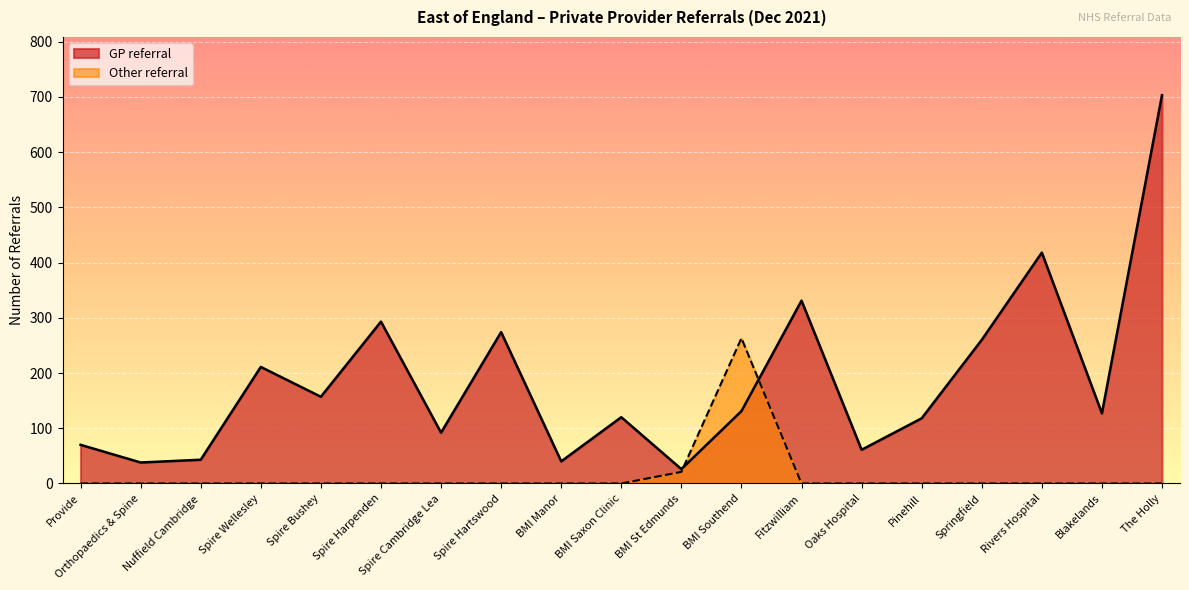

Does the chart display data point markers on the line(s)?

No